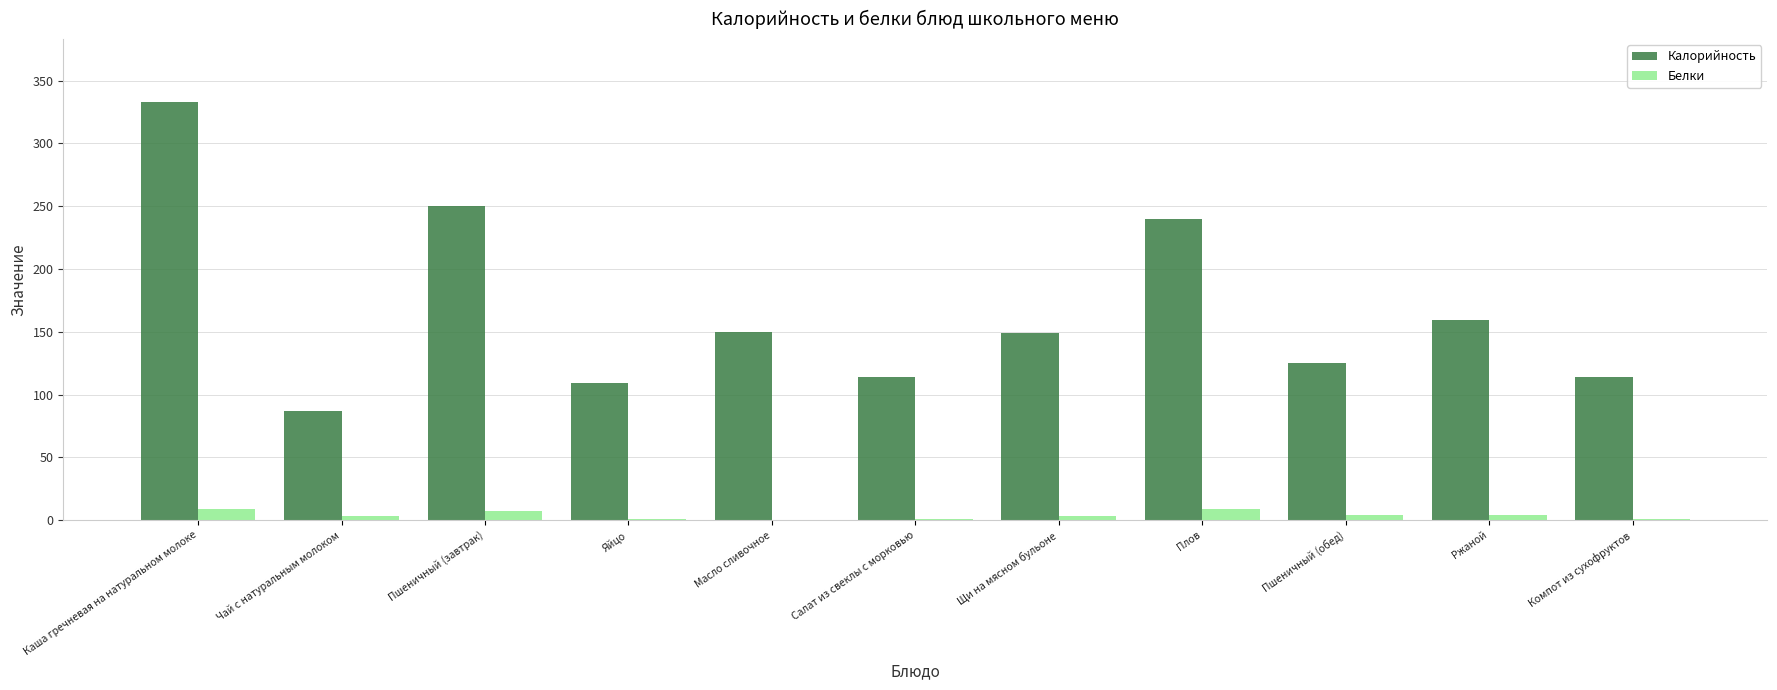

Is it true that Калорийность equals 125 at Пшеничный (обед)?

True